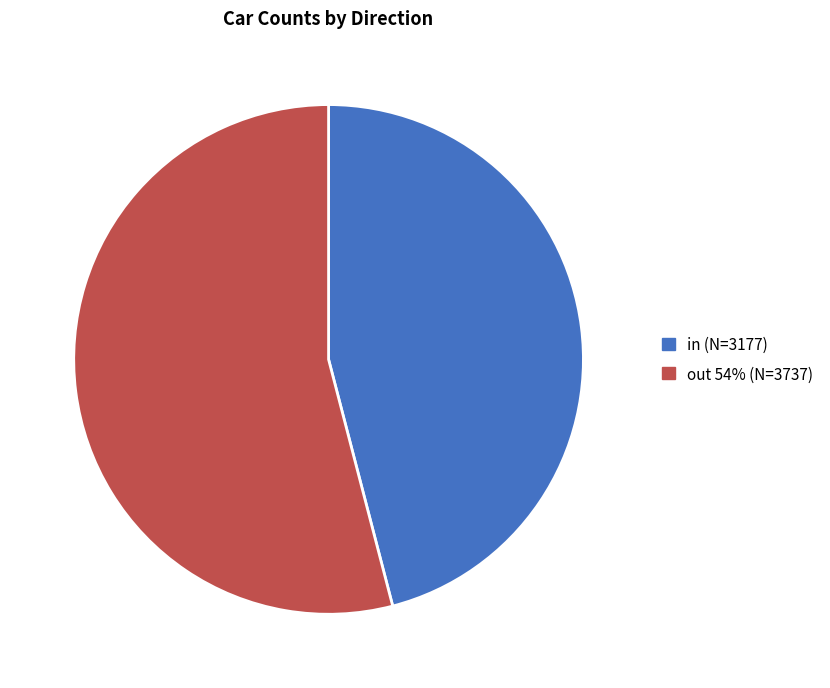

Count the number of slices in the pie.

2